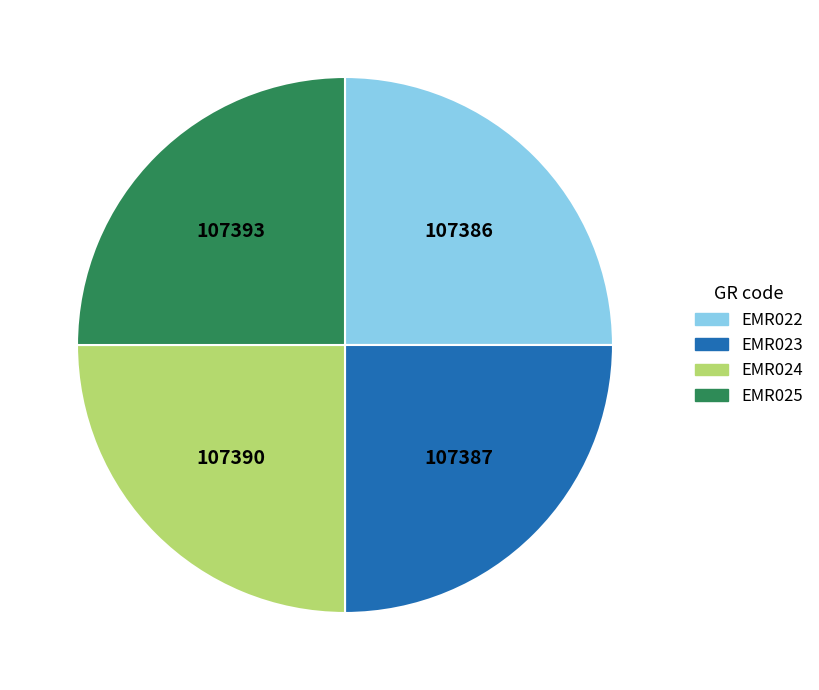

What is the ratio of the value at EMR024 to the value at EMR023?

1.0